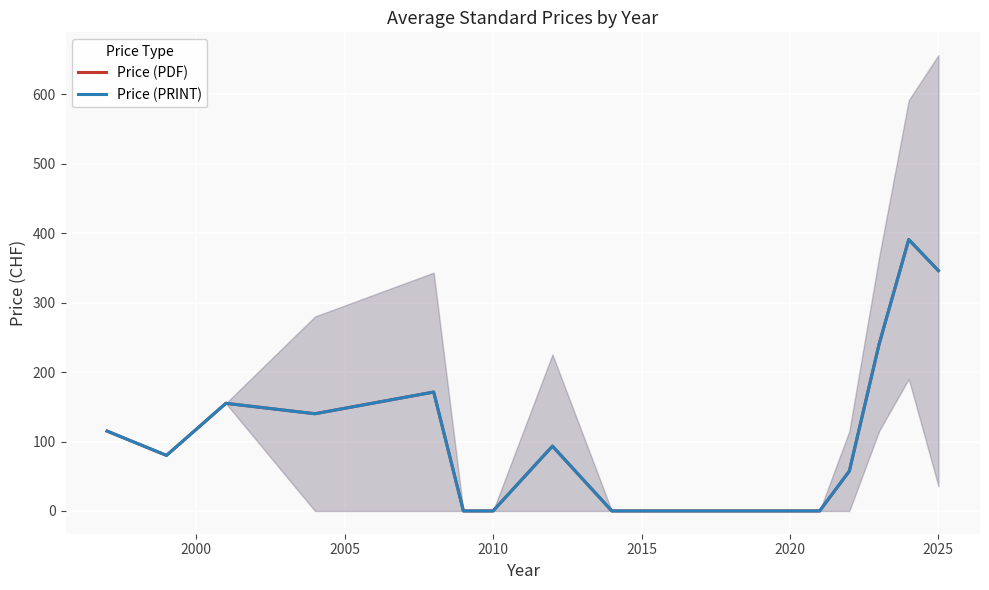

True or false: Price (PRINT) has more than 0 points higher than both neighbors.

True